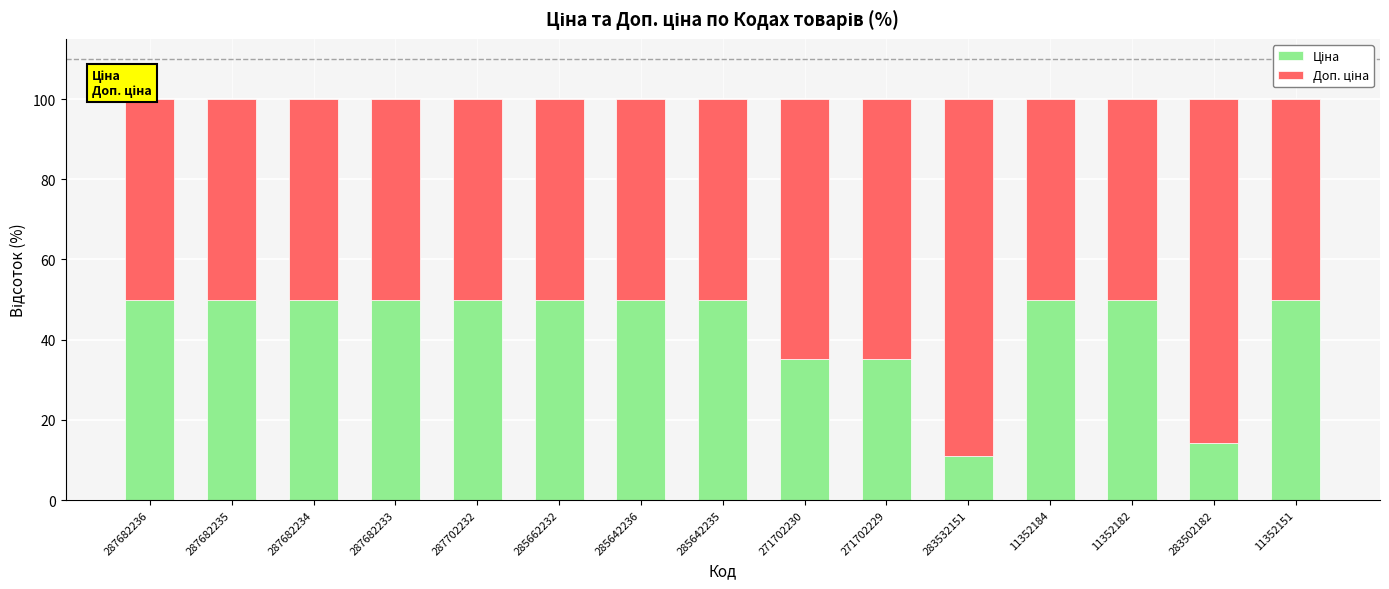

What is the total value across all series at 287682235?

100.0